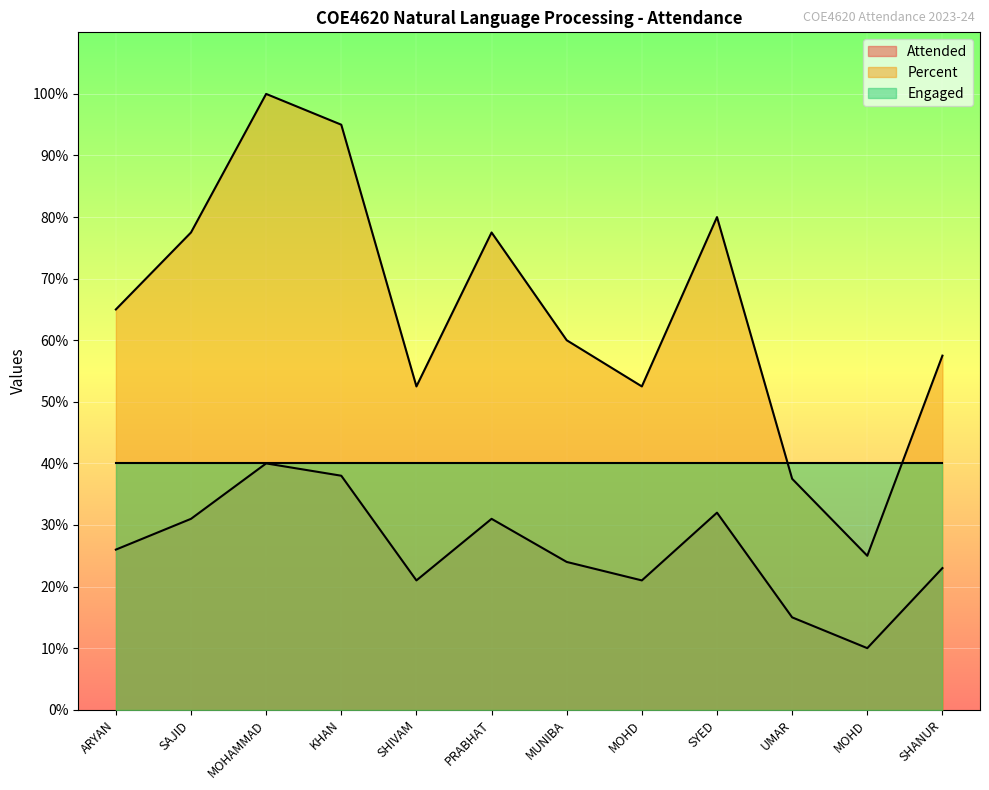

What is the difference between the Attended values at MUNIBA and MOHAMMAD?

16.0